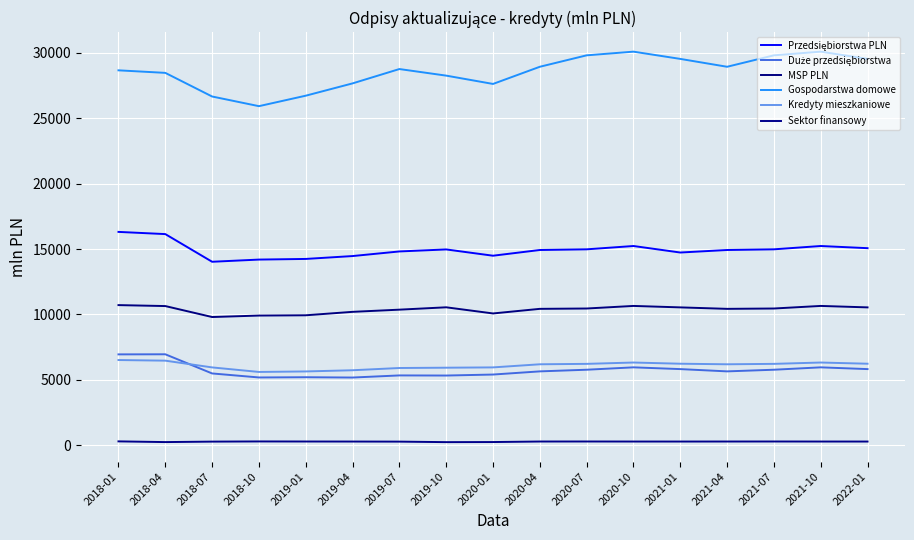

List the series in order of their peak value, highest first.

Gospodarstwa domowe, Przedsiębiorstwa PLN, MSP PLN, Duże przedsiębiorstwa, Kredyty mieszkaniowe, Sektor finansowy